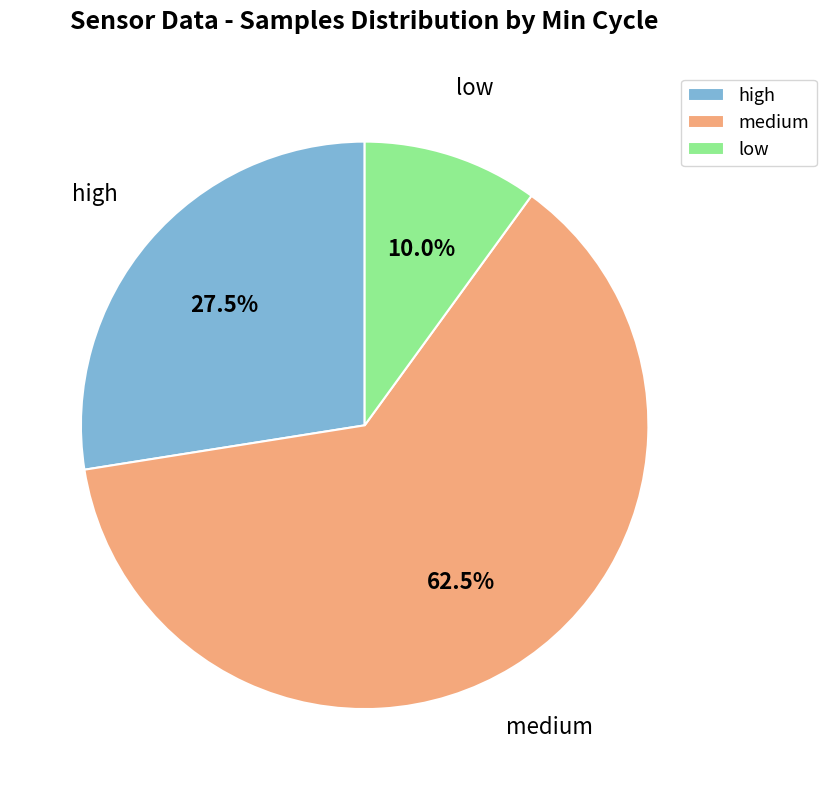

Does any single category account for the majority?

Yes